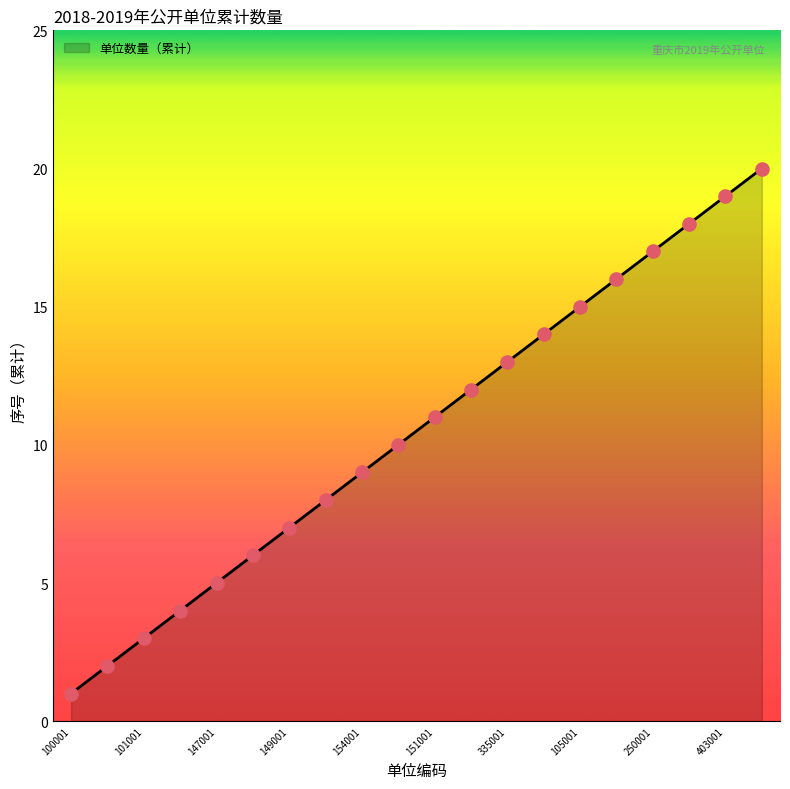

What is the maximum value shown in the chart?

20